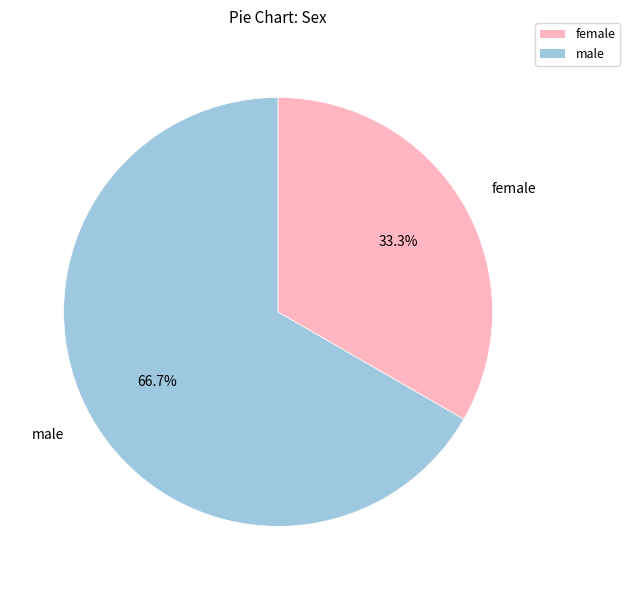

What percentage is NOT represented by female?

66.7%